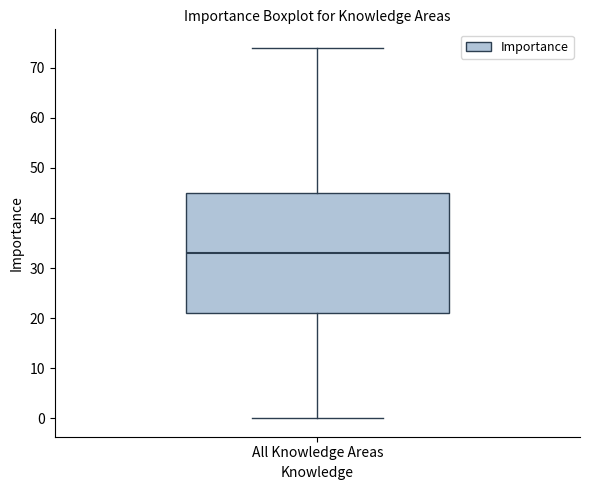

Read this box plot against the y-axis: the position of the median line, the range covered by the box, and the ends of both whiskers. The values are not printed on the chart, so give them approximately, as read against the axis.

median 33, box 21 to 45, whiskers 0 to 74